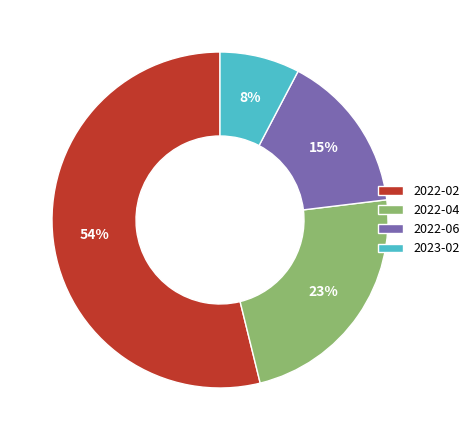

What percentage is the 2023-02 slice, to the nearest percent?

8%